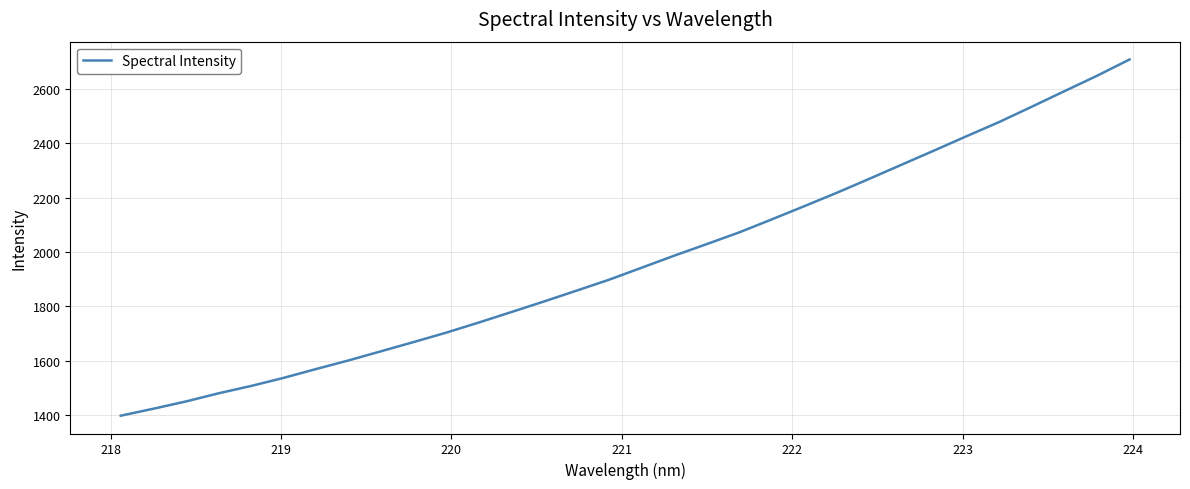

What is the greatest value displayed?

2708.5